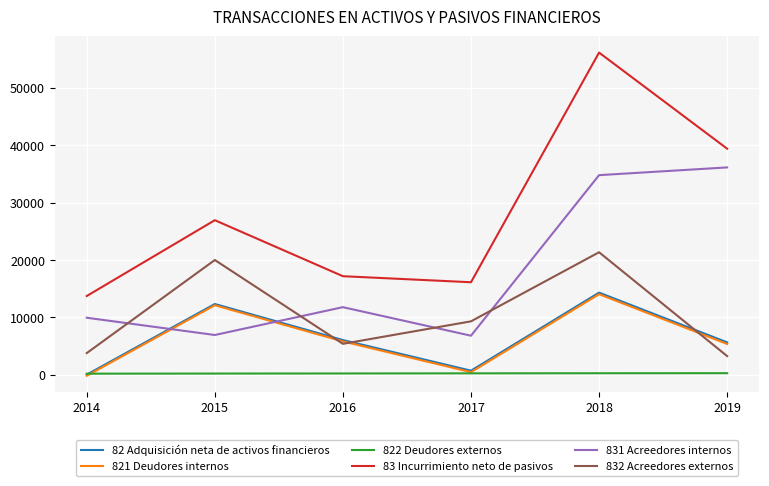

True or false: 83 Incurrimiento neto de pasivos and 821 Deudores internos cross at least once.

False